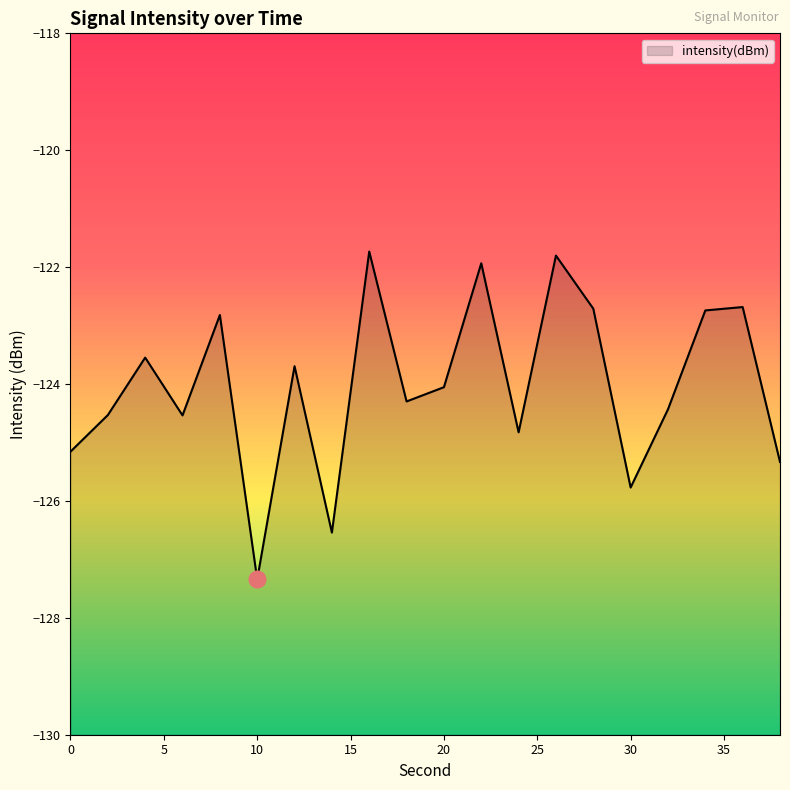

Where is the data nearest to the value -124?

20